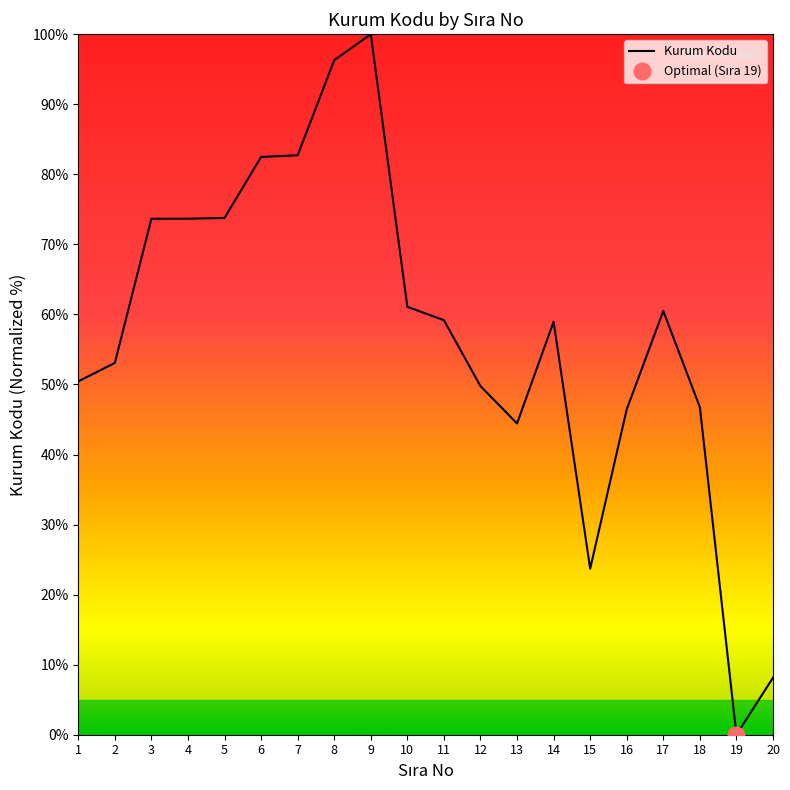

Where is the data nearest to the value 50?

12